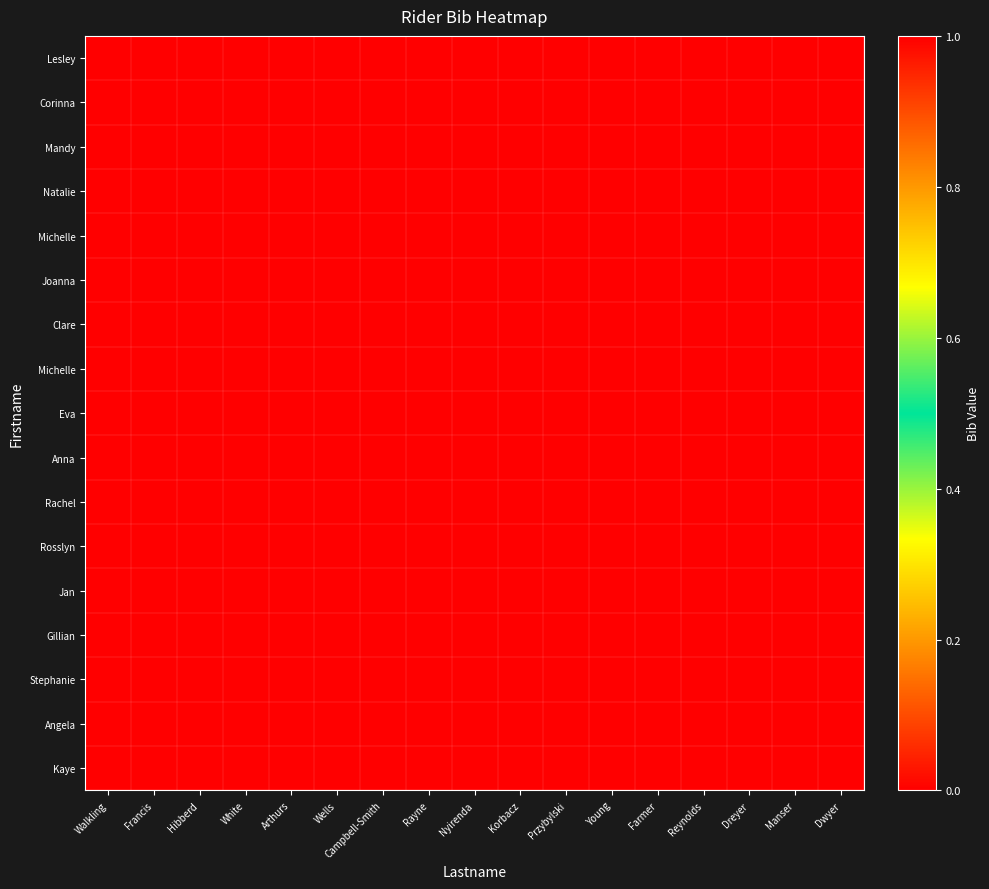

Count the number of data series in this chart.

17